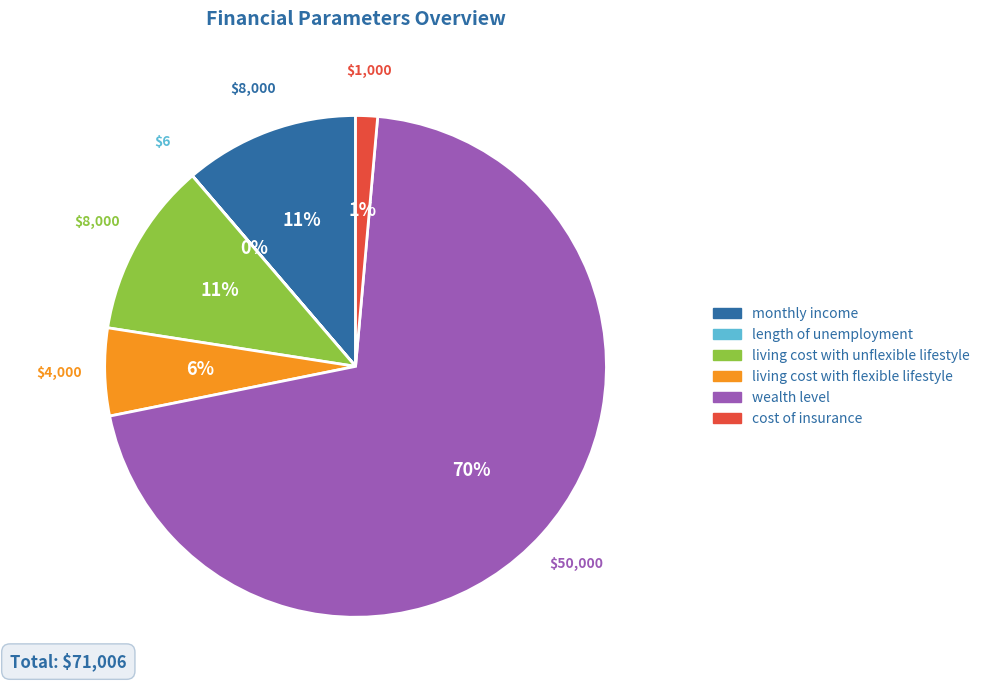

Which slice represents more than half of the pie?

wealth level